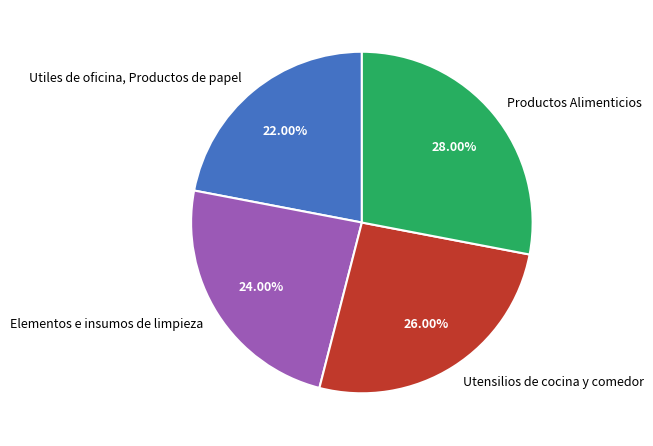

Is there a majority slice in this chart?

No